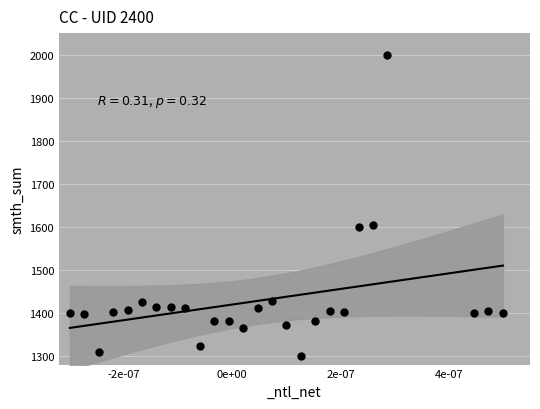

What is the range of Y values (max minus min)?

700.0